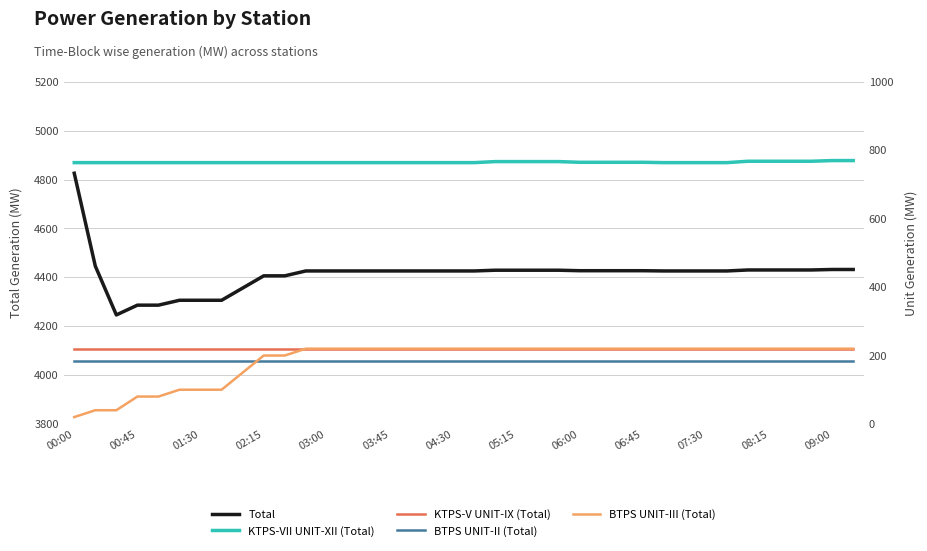

What is the lowest value of the Total series?

4246.2